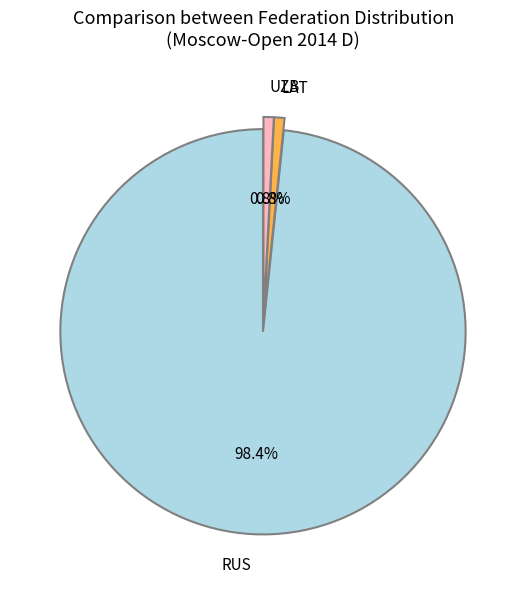

What portion of the pie excludes LAT?

99.2%